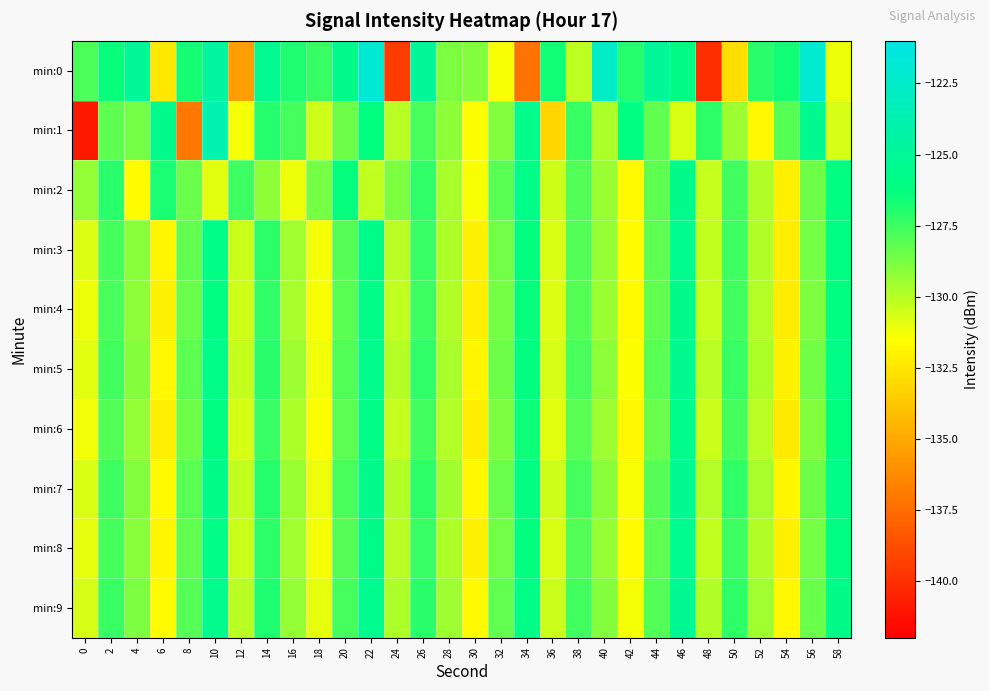

What is the greatest value displayed?

-121.9